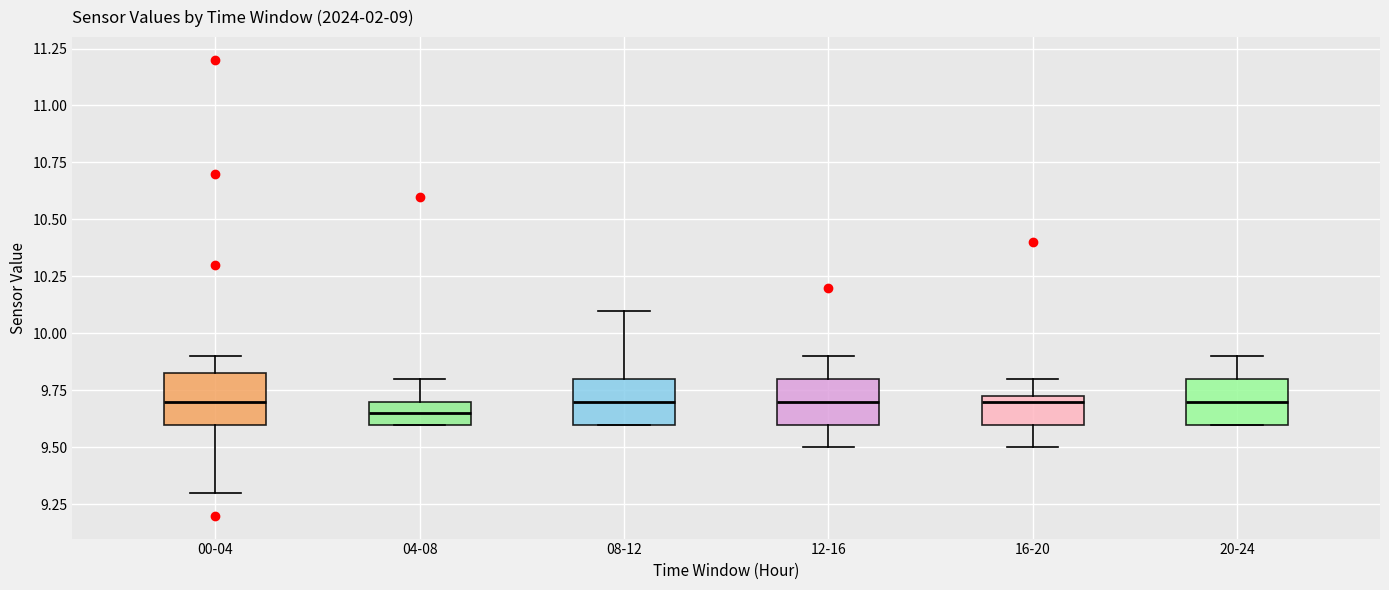

Which box has the lowest median line?

04-08